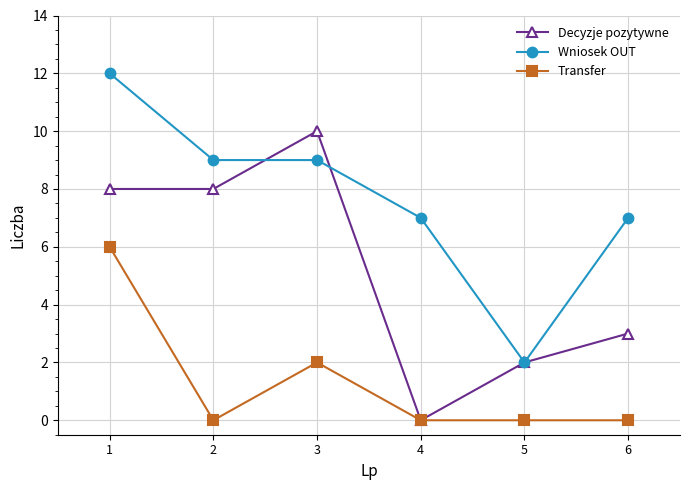

True or false: Wniosek OUT and Transfer intersect in this chart.

False